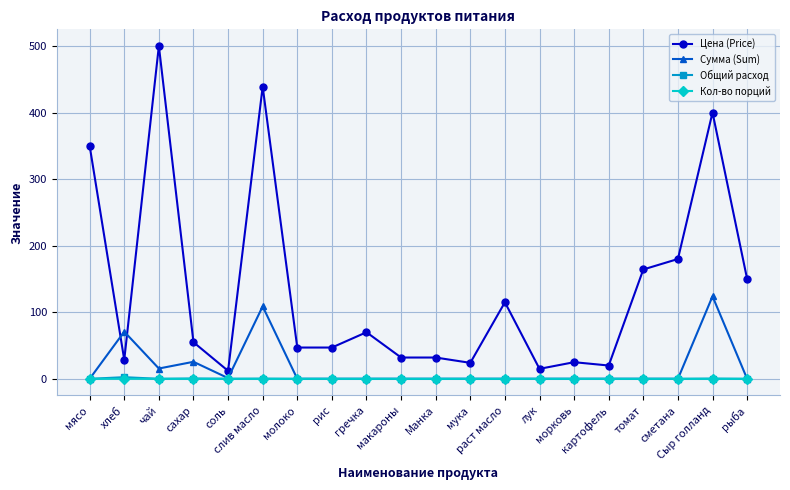

True or false: Сумма (Sum) has more than 1 points higher than both neighbors.

True